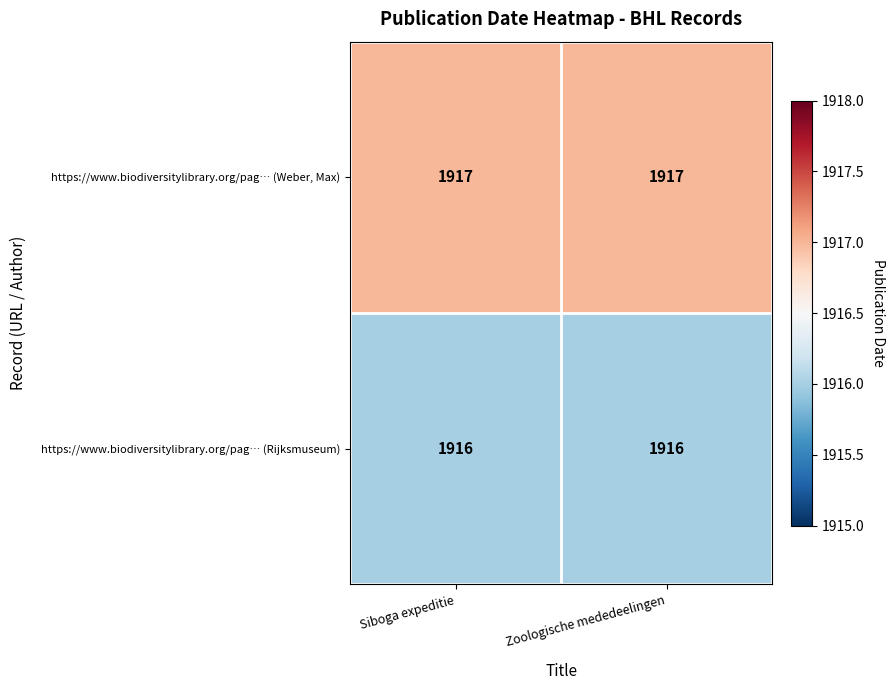

Which series has the largest total across all categories?

https://www.biodiversitylibrary.org/pag… (Weber, Max)